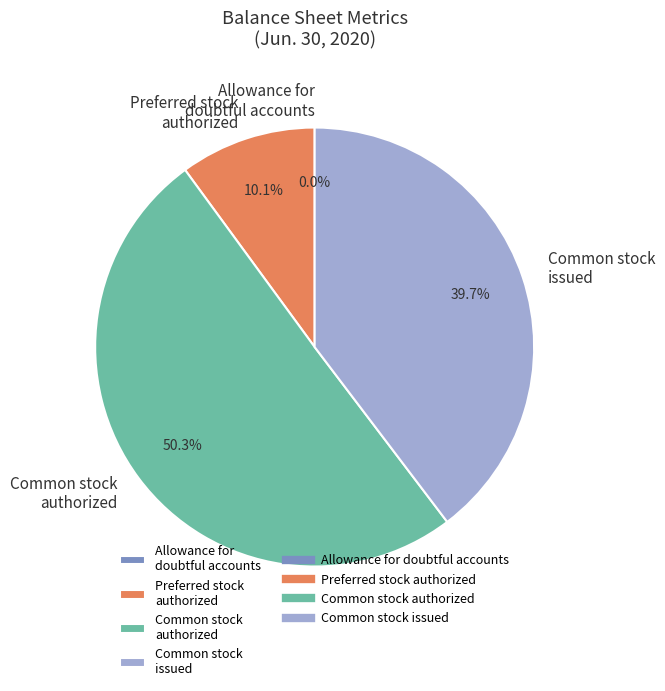

Does Common stock issued represent more than half of the total?

No